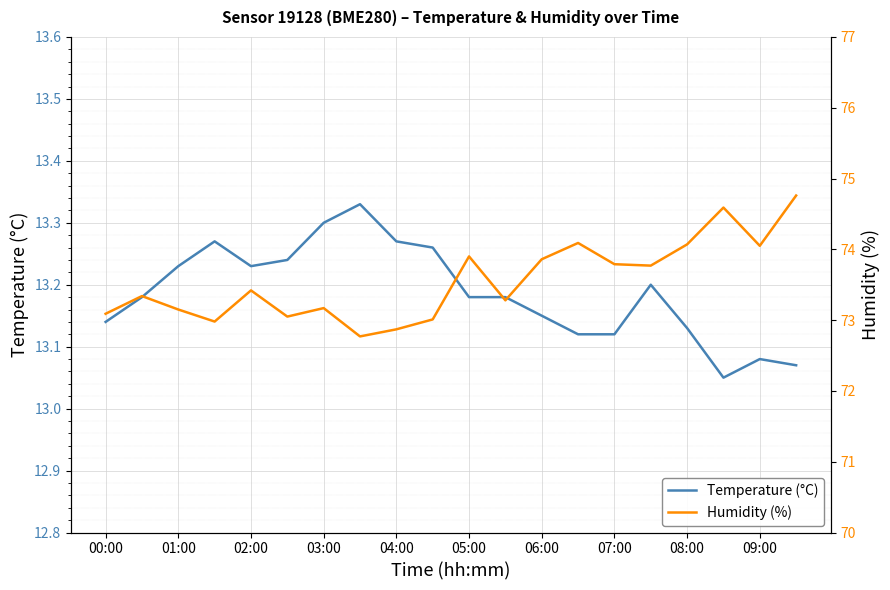

True or false: Temperature (°C) has a value of 19.5 at 01:00.

False